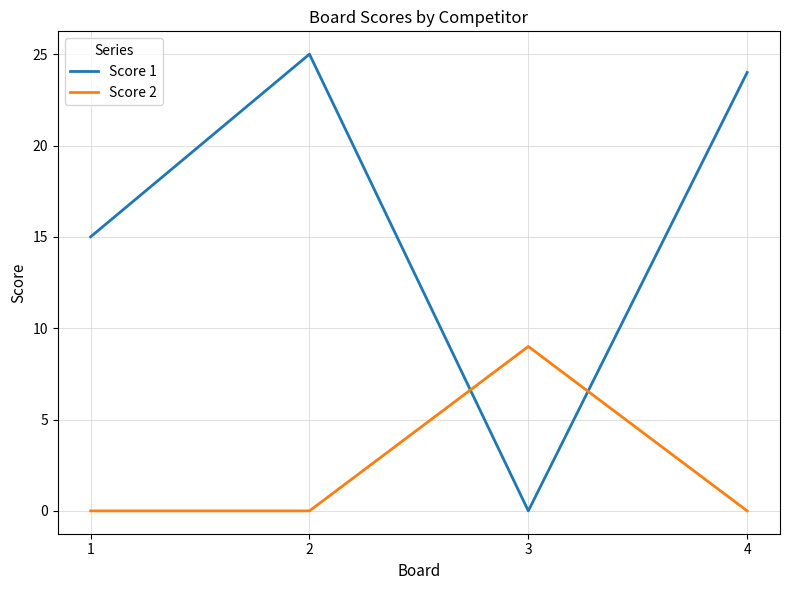

Reading left to right, what are all the values shown in this chart?

Score 1: 1=15	2=25	3=0	4=24
Score 2: 1=0	2=0	3=9	4=0